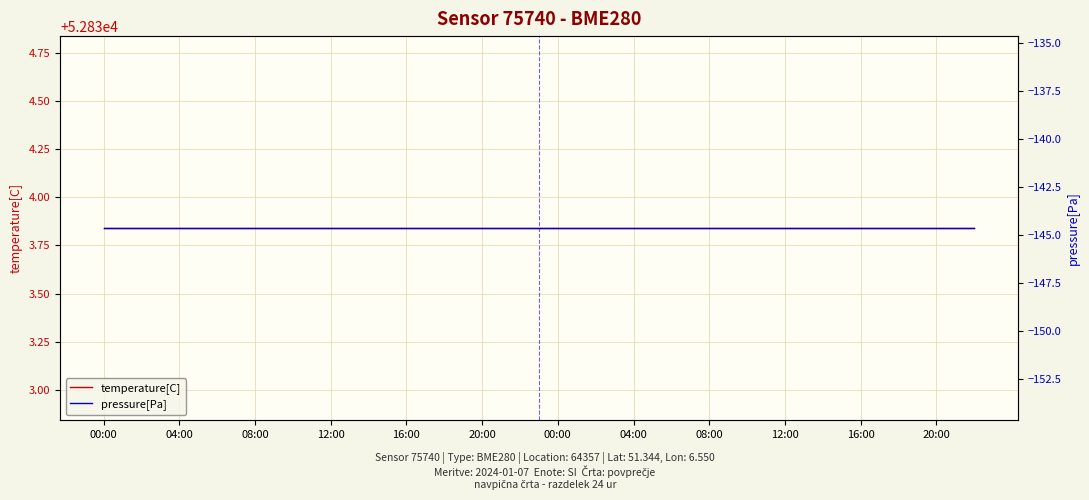

What is the value of the pressure[Pa] point at the 21st from the left?

-144.7